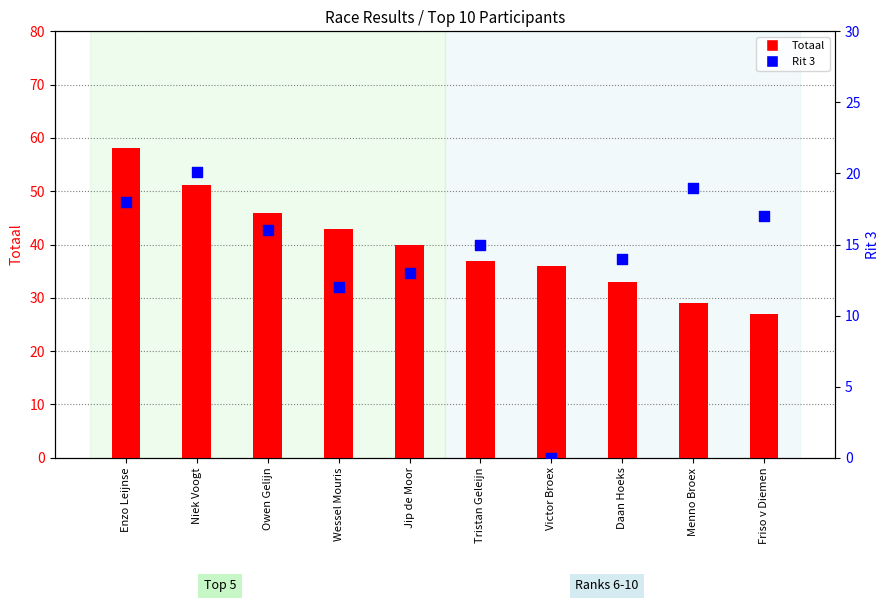

Which series has the widest spread of Y values?

Totaal